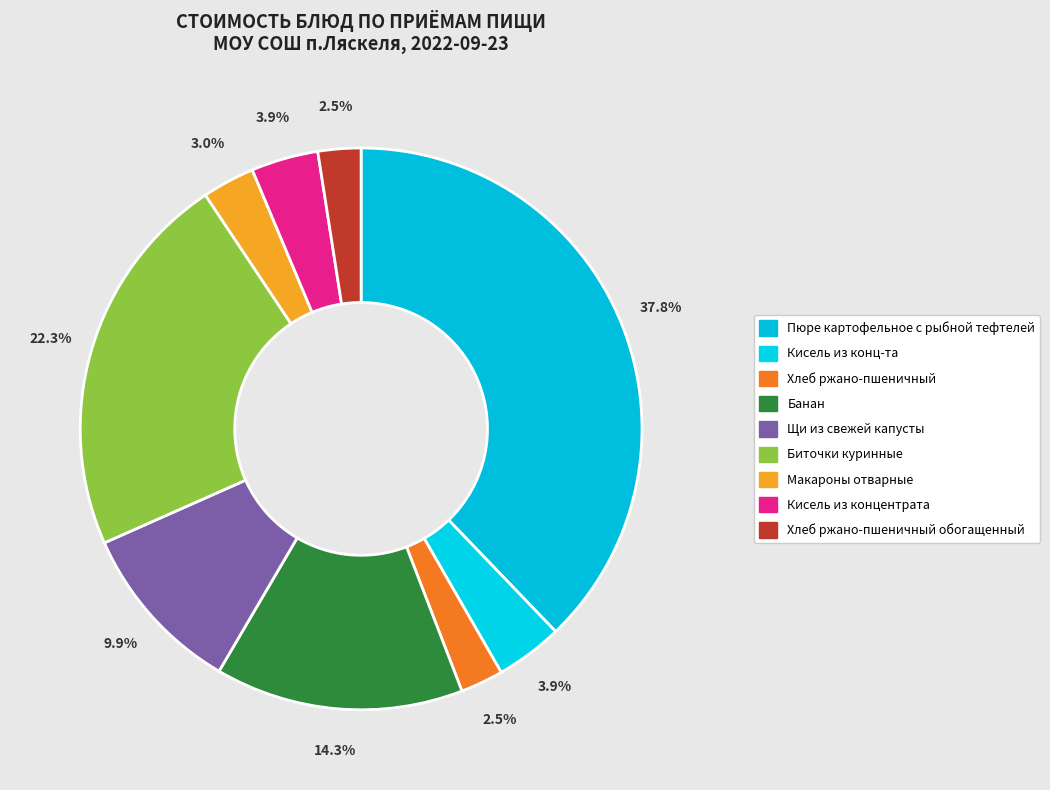

How many slices are in this pie chart?

9